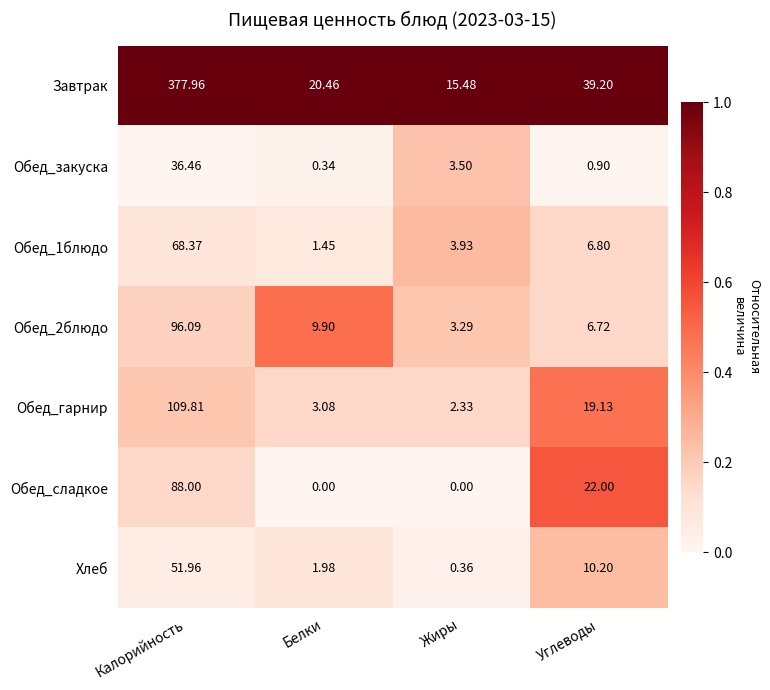

Is the value of Обед_сладкое at Жиры greater than the value of Обед_закуска at Углеводы?

No